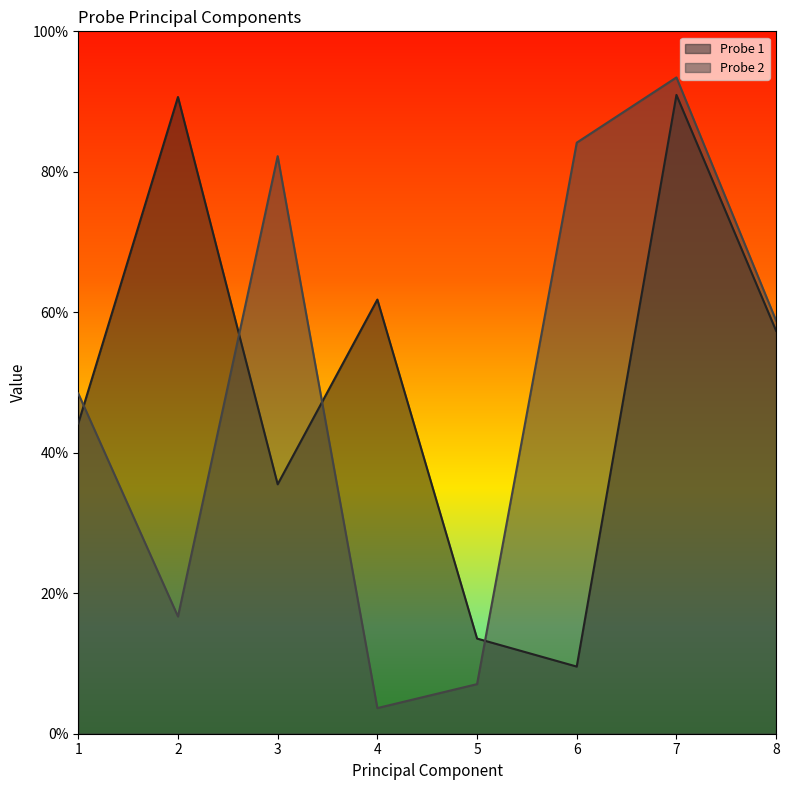

What are all the series names shown in the legend?

Probe 1, Probe 2